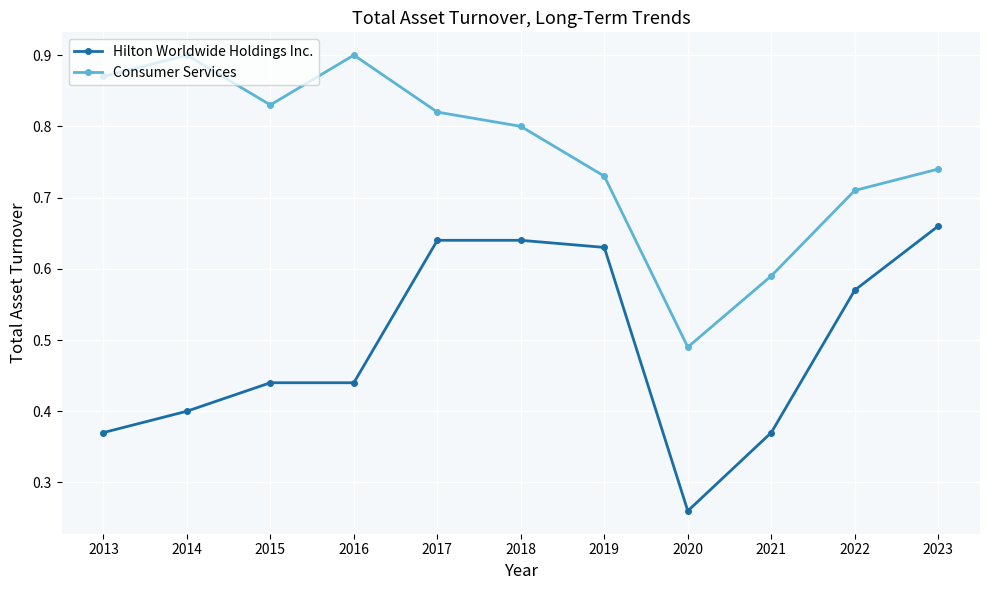

What is the difference between the Hilton Worldwide Holdings Inc. values at 2014 and 2019?

0.2